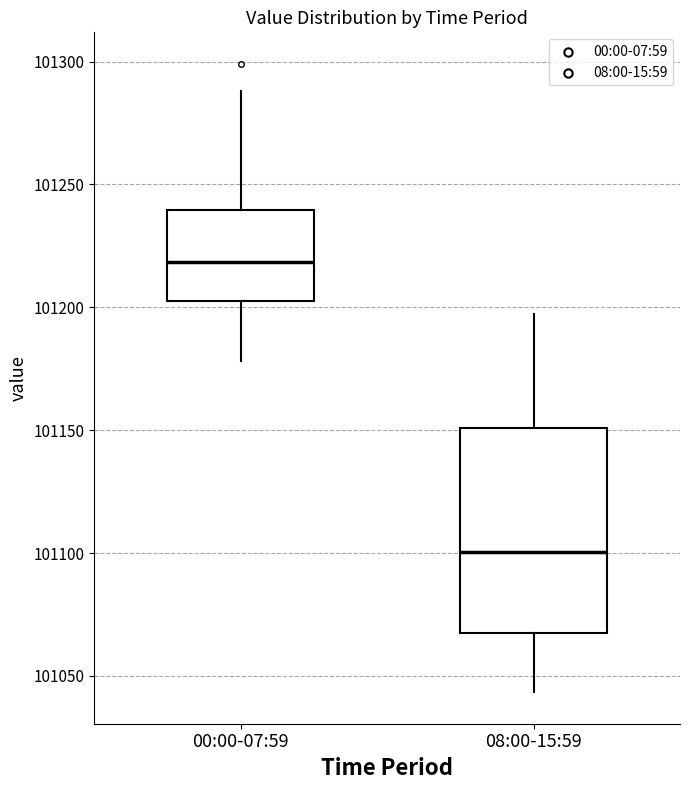

Which box has the lowest median line?

08:00-15:59